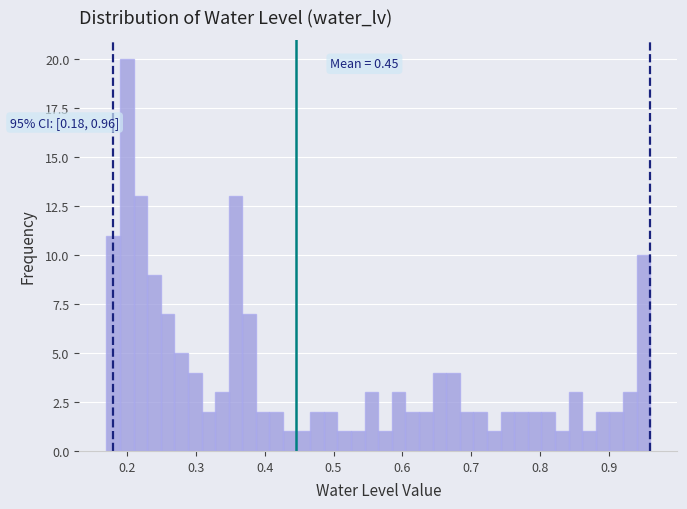

Around what value on the x-axis is the tallest bar? Give the approximate position of its centre, as read against the axis.

0.20